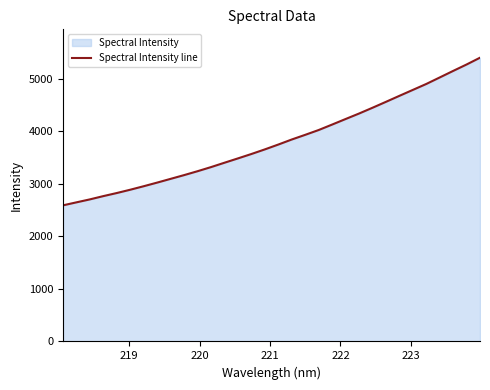

How many distinct data groups are displayed?

1